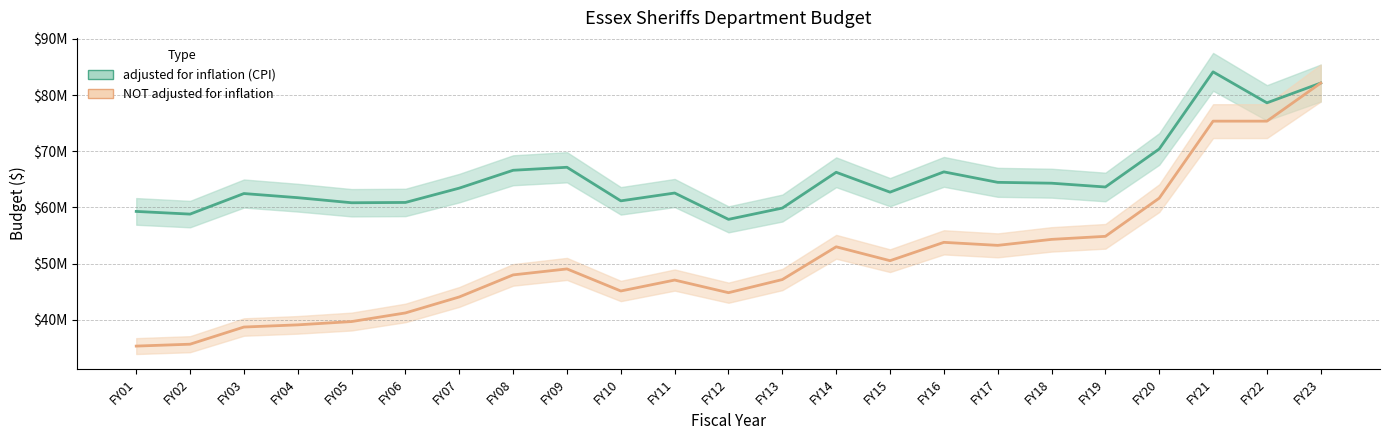

At which label is adjusted for inflation (CPI) closest to 71008737?

FY20